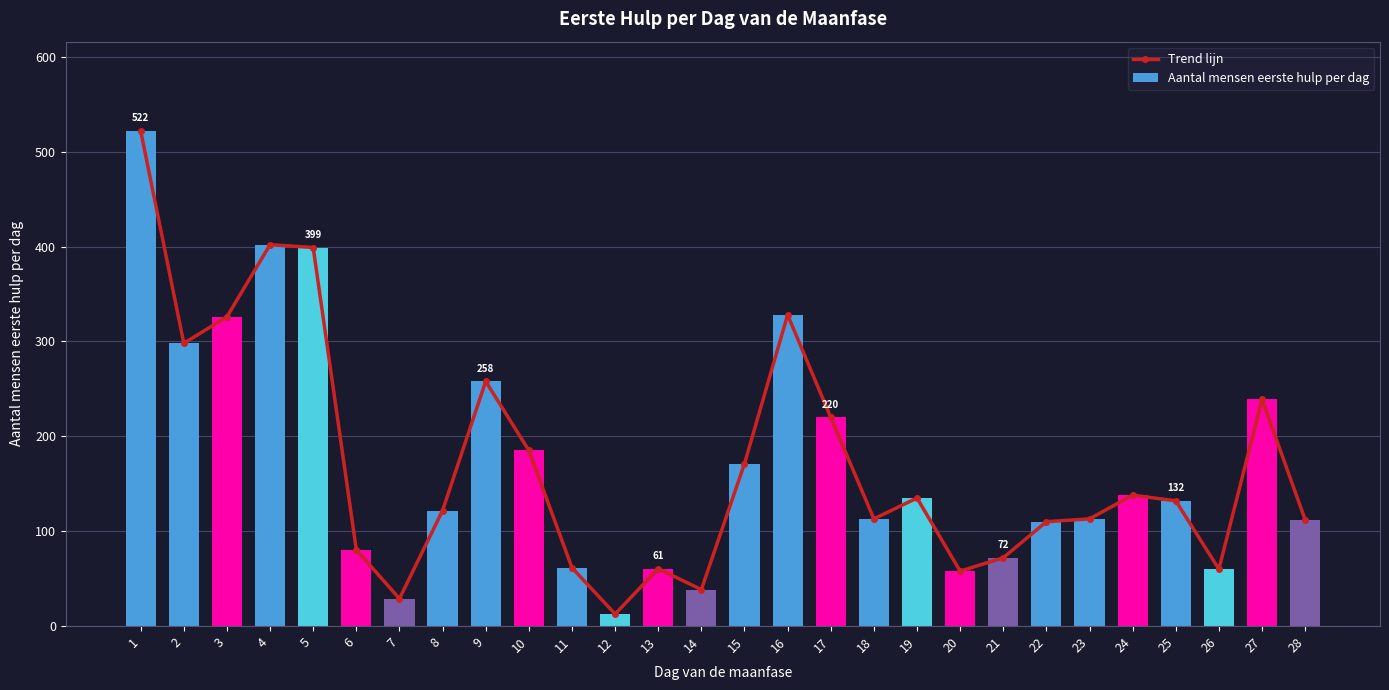

What is the sum of all Aantal mensen eerste hulp per dag values?

4795.3